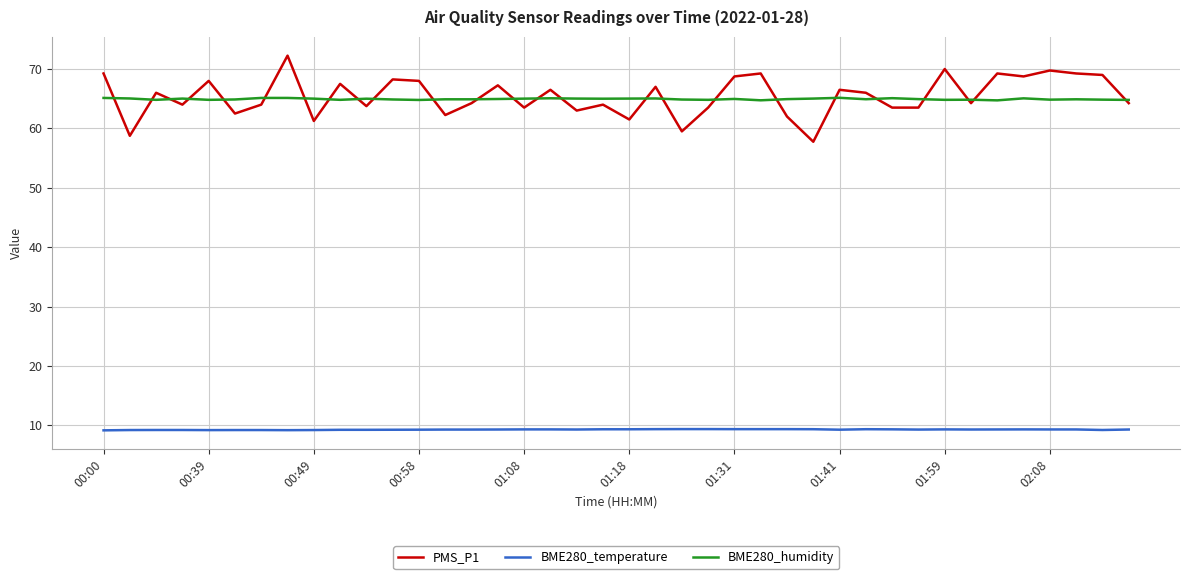

True or false: BME280_humidity and BME280_temperature cross at least once.

False